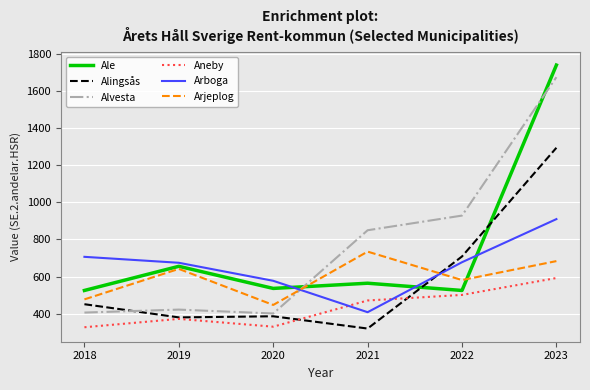

What is the lowest value of the Arjeplog series?

447